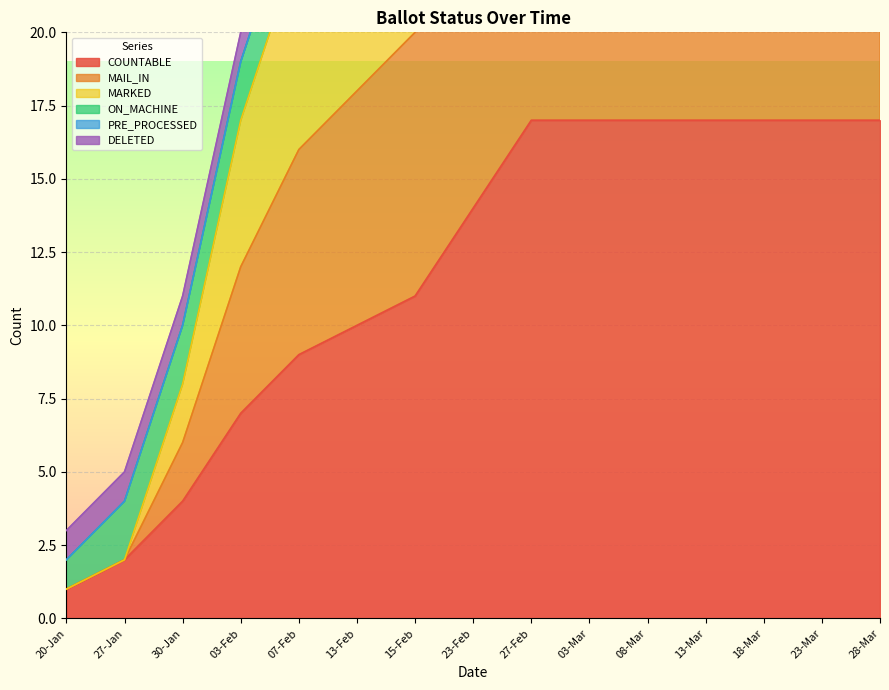

What is the value of the MARKED point at the 15th from the left?

29